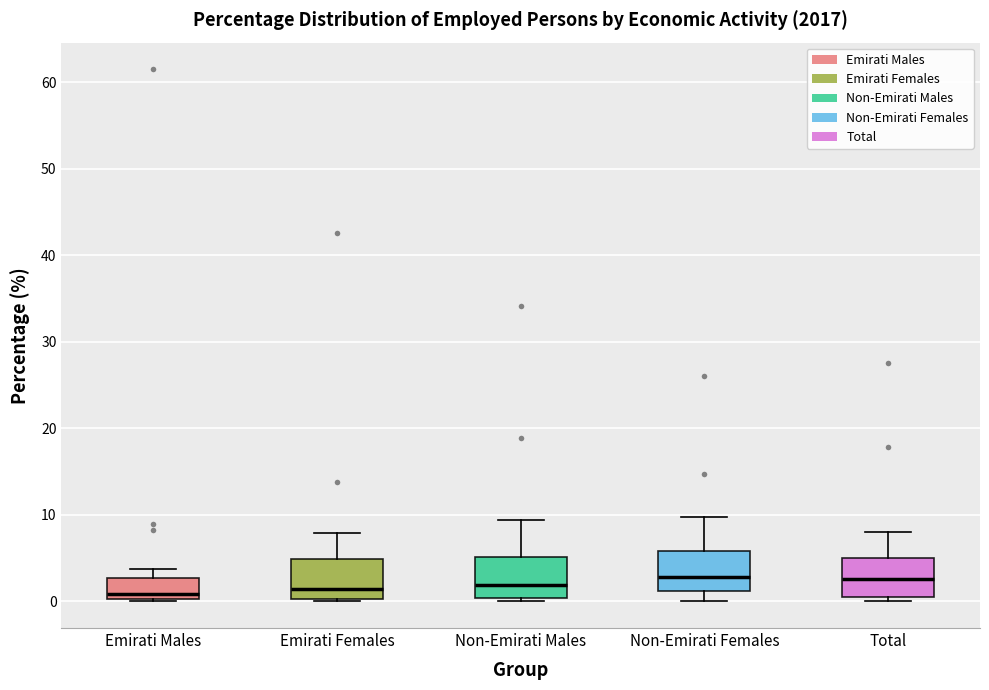

Reading left to right, transcribe this box plot: for each box, give where its median line is, the range the box spans, and where its two whiskers end, as read against the y-axis. The values are not printed on the chart, so give them approximately, as read against the axis.

Emirati Males: median 1, box 0 to 3, whiskers 0 to 4
Emirati Females: median 1, box 0 to 5, whiskers 0 to 8
Non-Emirati Males: median 2, box 0 to 5, whiskers 0 (just below the box's lower edge) to 9
Non-Emirati Females: median 3, box 1 to 6, whiskers 0 to 10
Total: median 3, box 1 to 5, whiskers 0 to 8